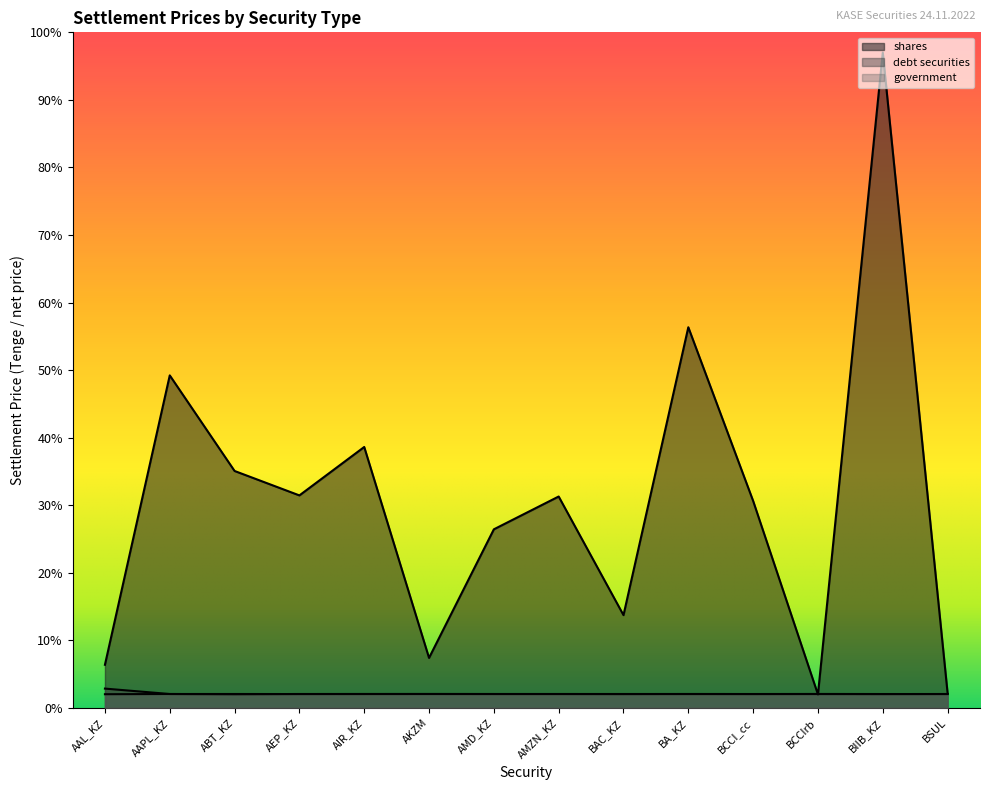

Reading left to right, what are all the values shown in this chart?

shares: AAL_KZ=6.4	AAPL_KZ=49.2	ABT_KZ=35.1	AEP_KZ=31.5	AIR_KZ=38.6	AKZM=7.4	AMD_KZ=26.4	AMZN_KZ=31.3	BAC_KZ=13.7	BA_KZ=56.3	BCCI_cc=30.6	BCCIrb=2.0	BIIB_KZ=97.0	BSUL=2.2
debt securities: AAL_KZ=2.9	AAPL_KZ=2.1	ABT_KZ=2.0	AEP_KZ=2.1	AIR_KZ=2.1	AKZM=2.1	AMD_KZ=2.1	AMZN_KZ=2.1	BAC_KZ=2.1	BA_KZ=2.1	BCCI_cc=2.1	BCCIrb=2.1	BIIB_KZ=2.1	BSUL=2.1
government: AAL_KZ=2.0	AAPL_KZ=2.1	ABT_KZ=2.1	AEP_KZ=2.1	AIR_KZ=2.1	AKZM=2.1	AMD_KZ=2.1	AMZN_KZ=2.1	BAC_KZ=2.1	BA_KZ=2.1	BCCI_cc=2.1	BCCIrb=2.1	BIIB_KZ=2.1	BSUL=2.1